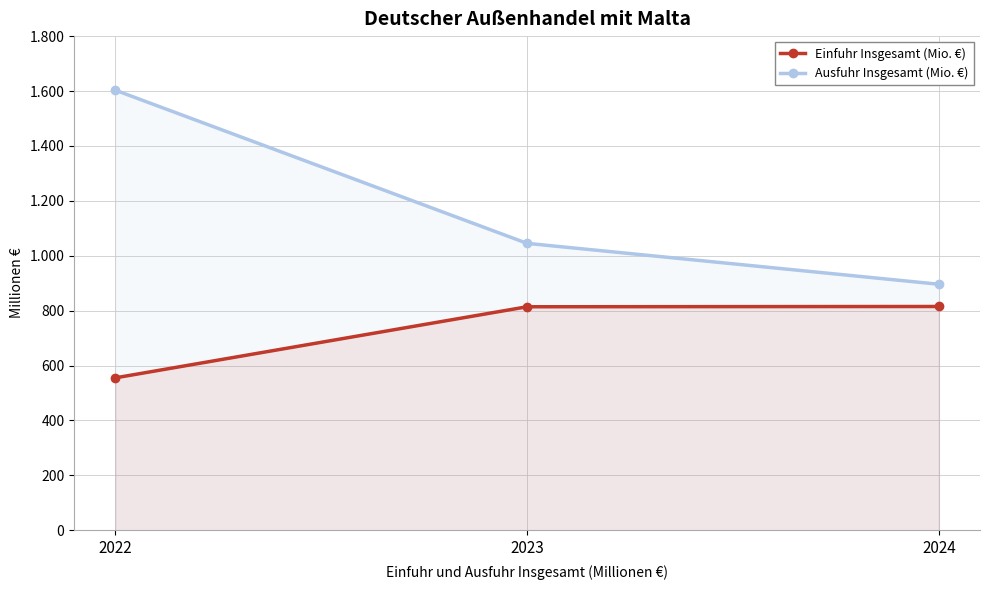

What is the spread (max minus min) of values at 2024?

81